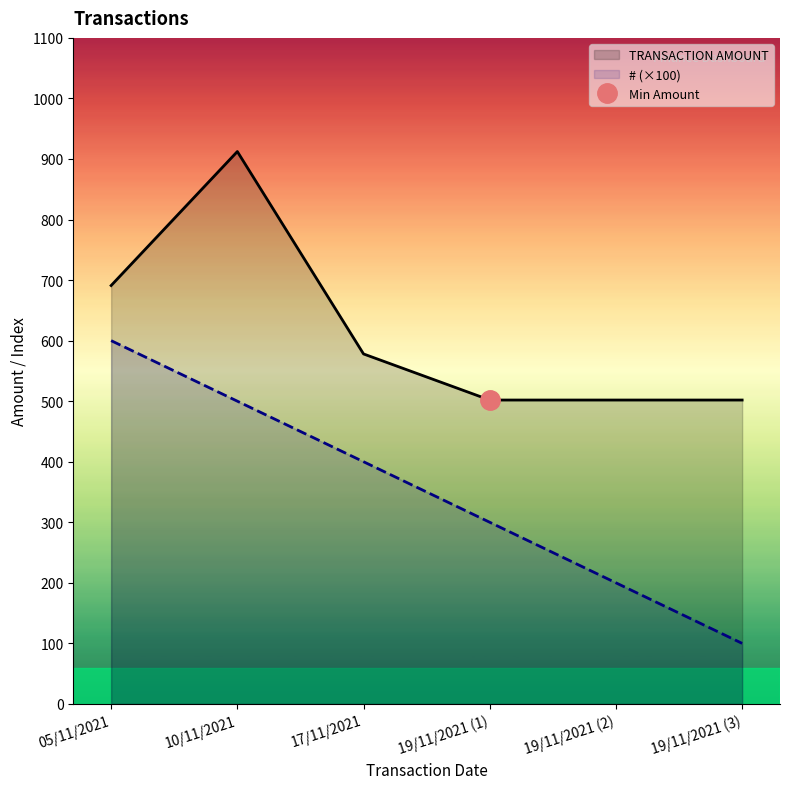

What is the maximum value shown in the chart?

912.3